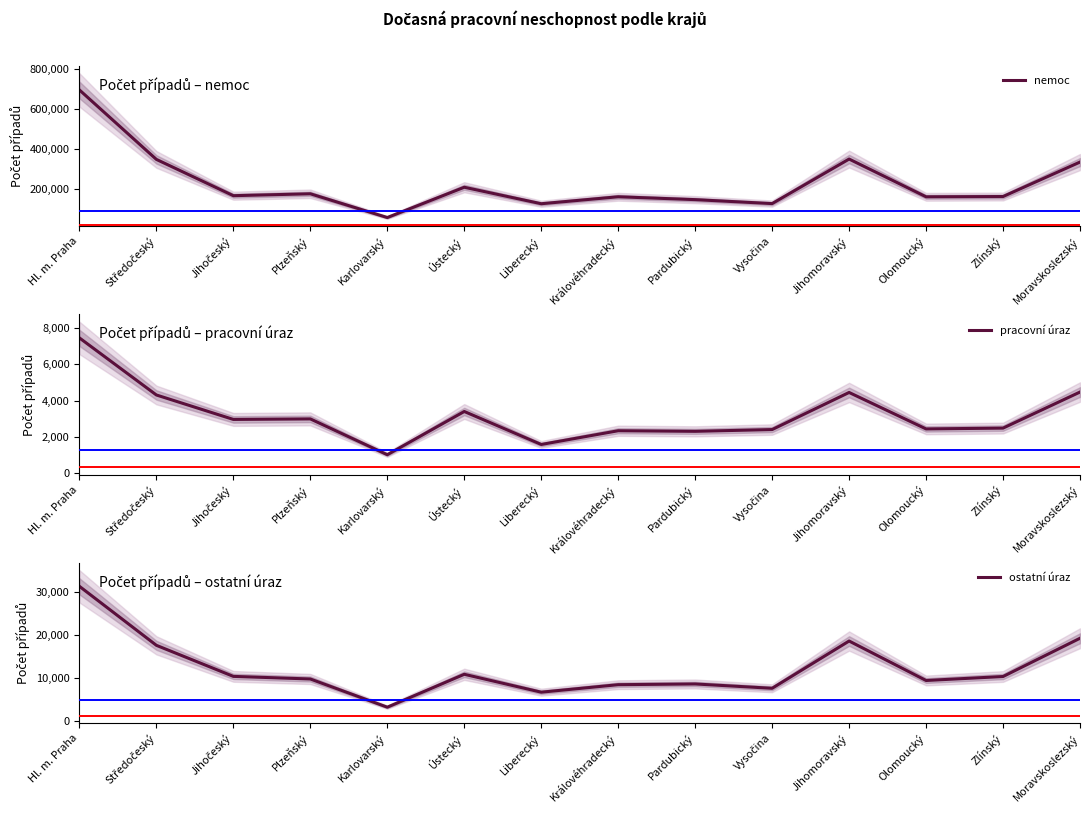

True or false: nemoc has more than 1 interior local peaks.

True